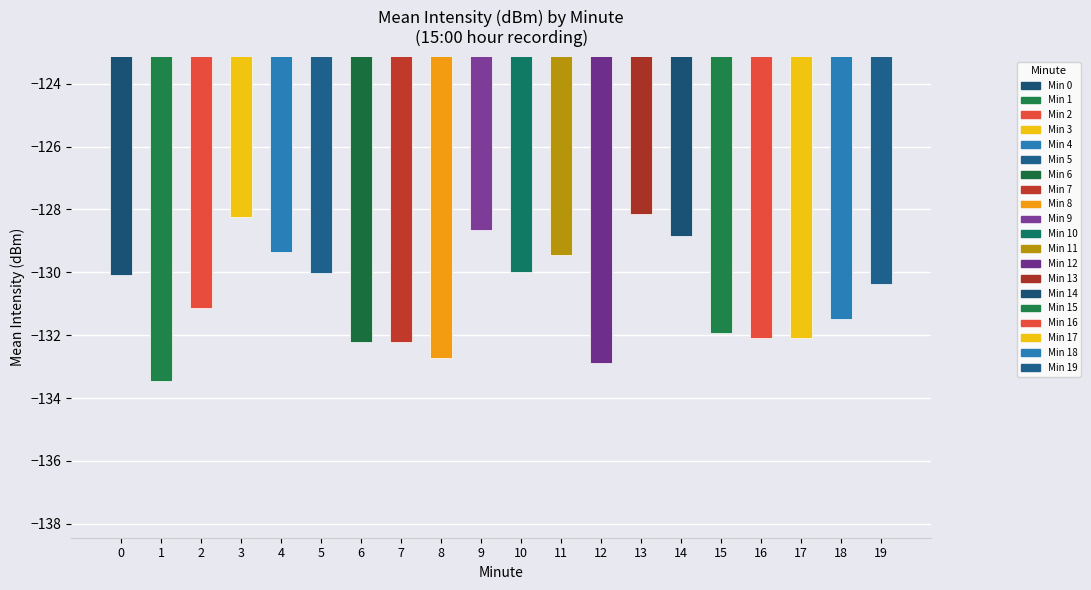

Are the bars horizontal?

No